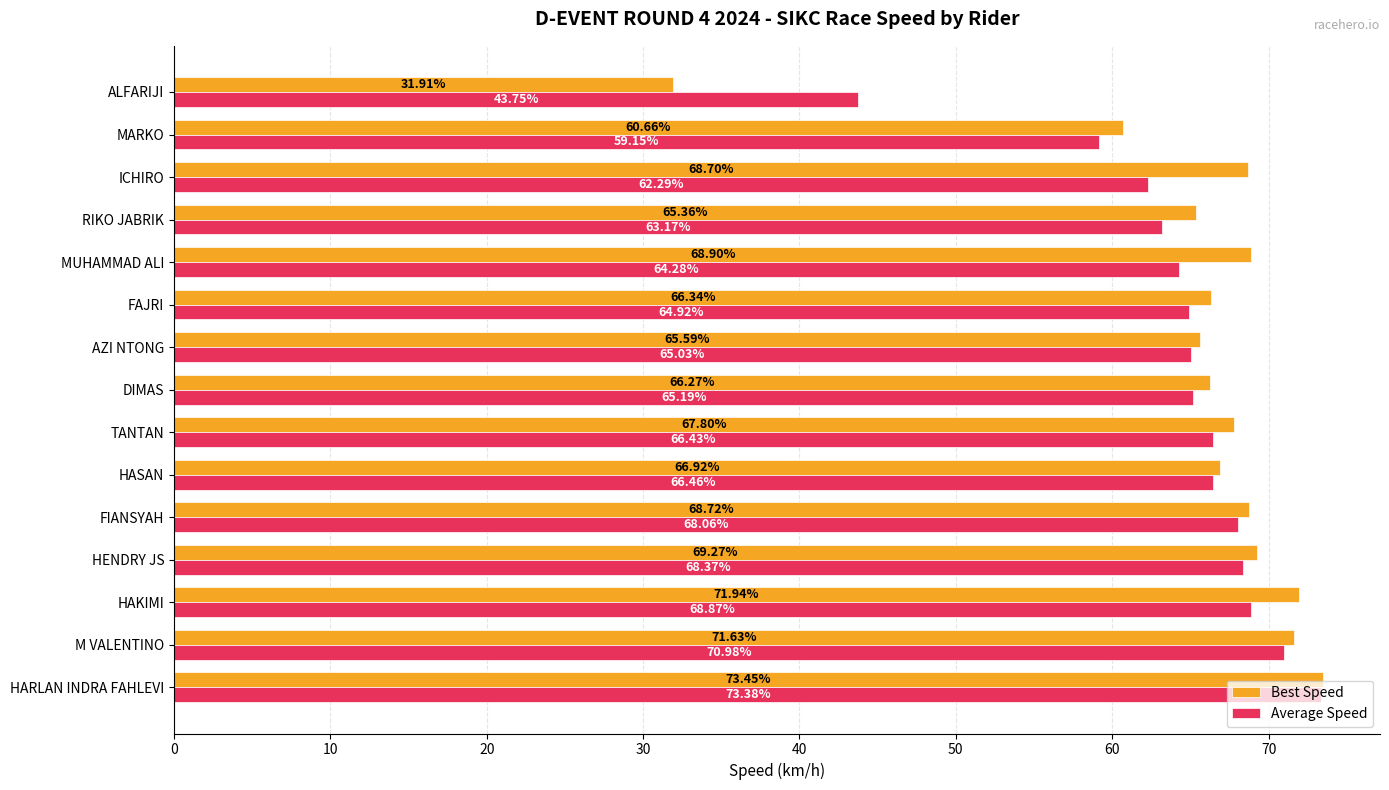

At how many categories does at least one series exceed 58?

14